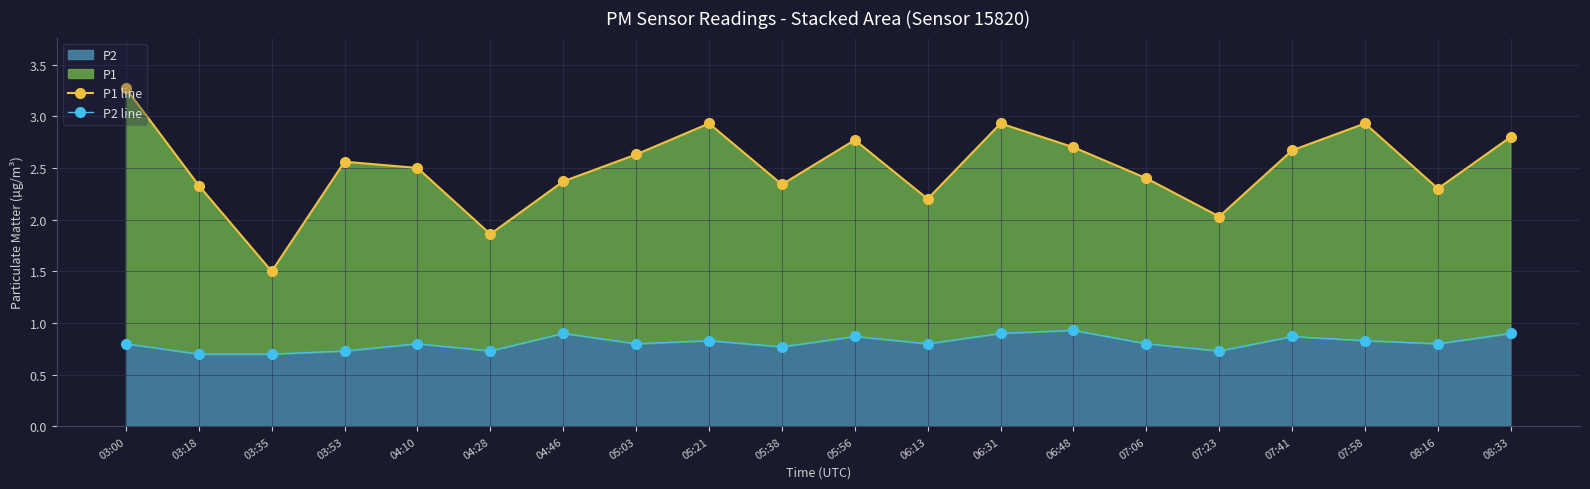

What is the value of the P1 line point at the 3rd from the left?

1.5